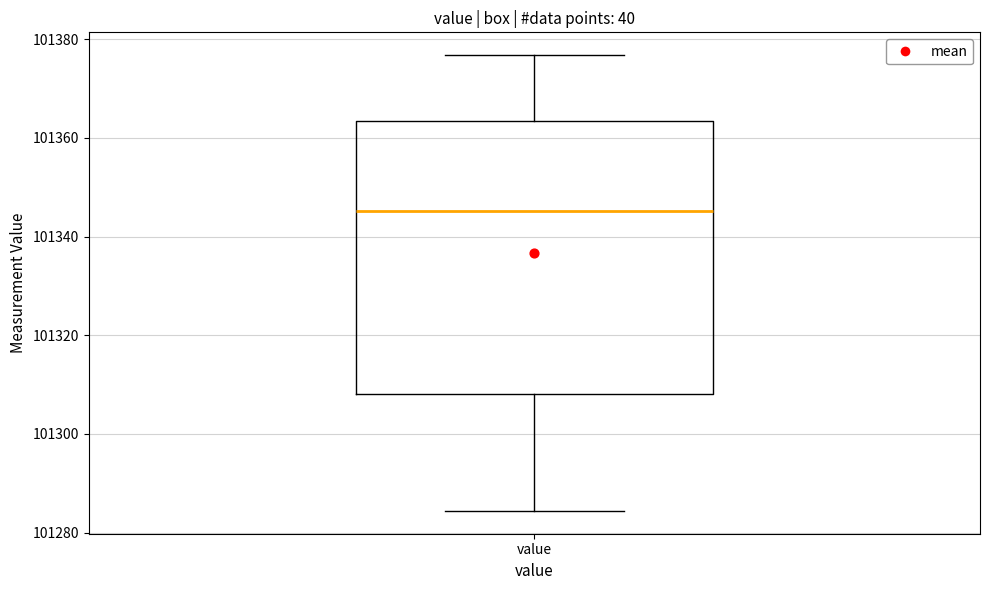

Transcribe this box plot: give where the median line is, the range the box spans, and where the two whiskers end, as read against the y-axis. The values are not printed on the chart, so give them approximately, as read against the axis.

median 101346, box 101308 to 101364, whiskers 101284 to 101376